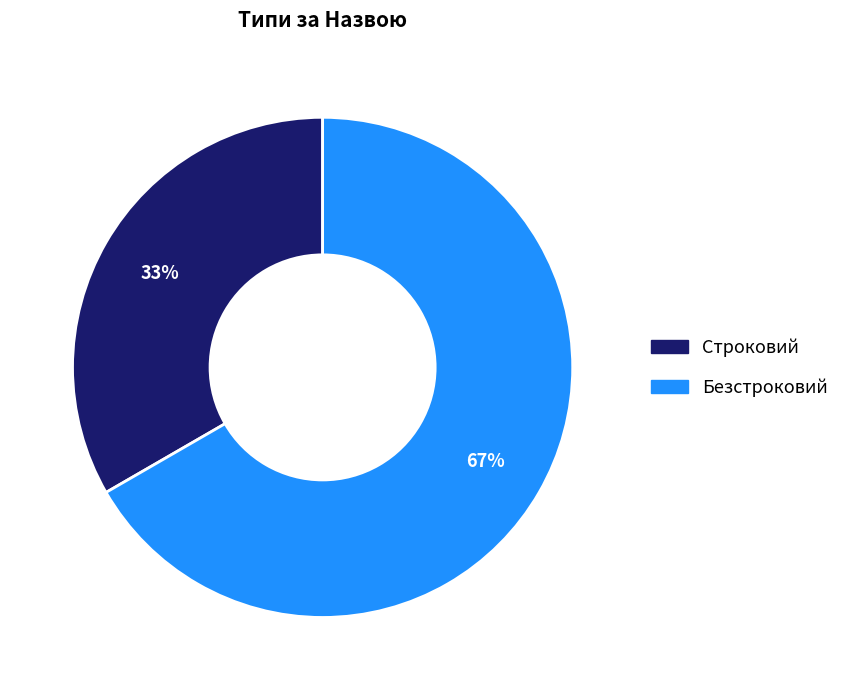

The Строковий slice represents 22% of the pie. True or false?

False